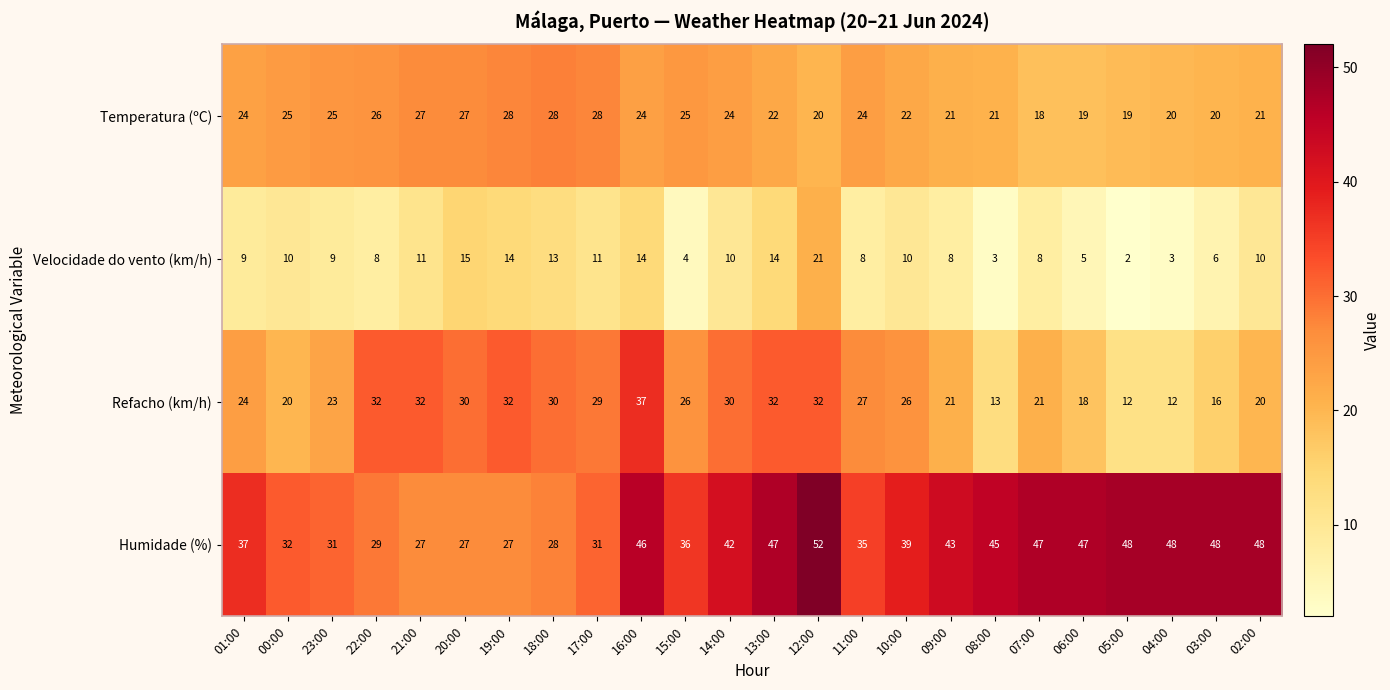

The value of Refacho (km/h) at 18:00 is 30. True or false?

True